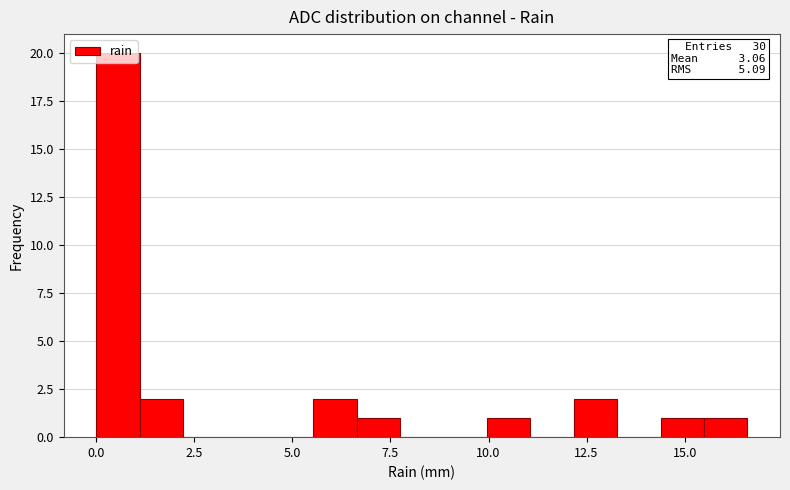

Around what value on the x-axis is the tallest bar? Give the approximate position of its centre, as read against the axis.

0.5